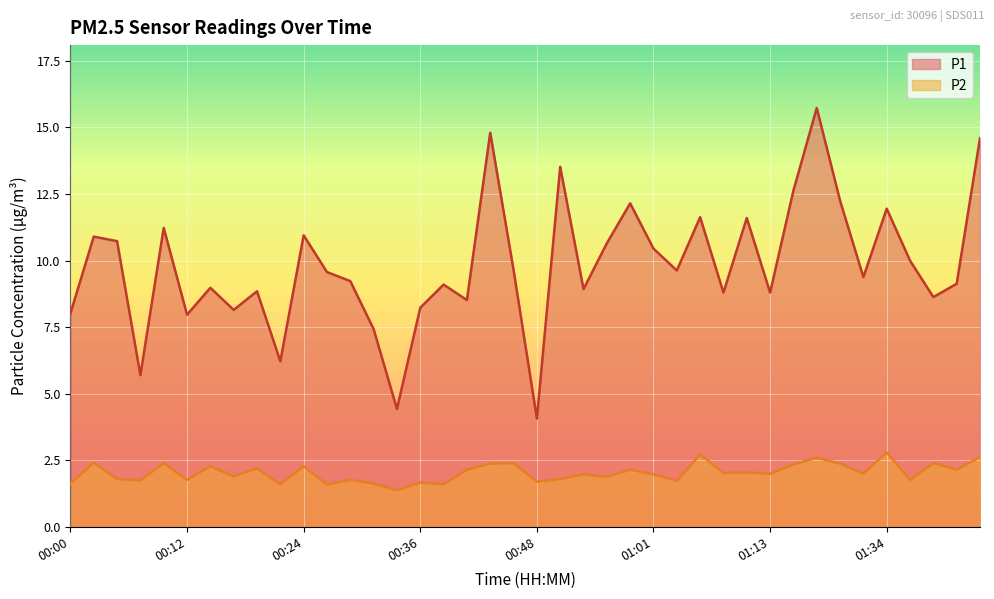

The value of P1 at 00:26 is 9.6. True or false?

True